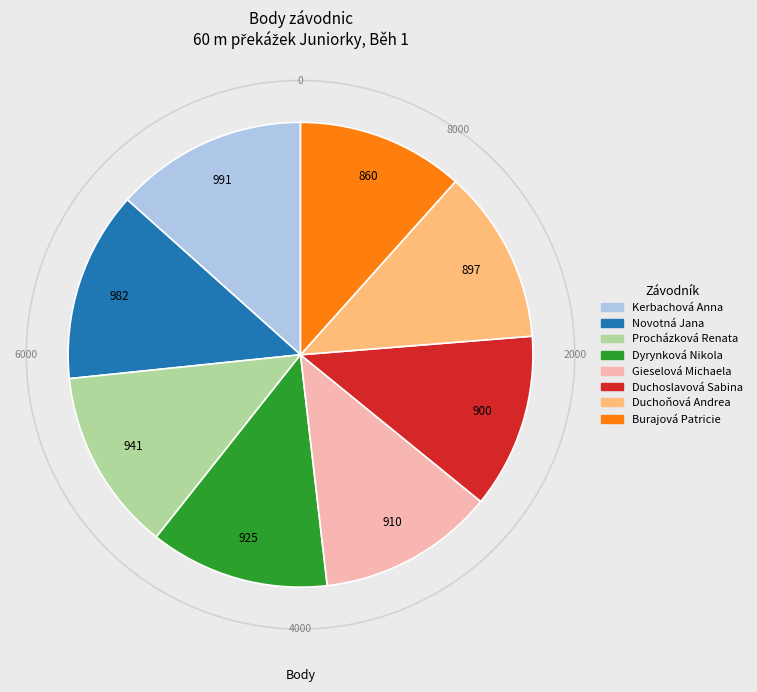

The Burajová Patricie slice represents 1% of the pie. True or false?

False